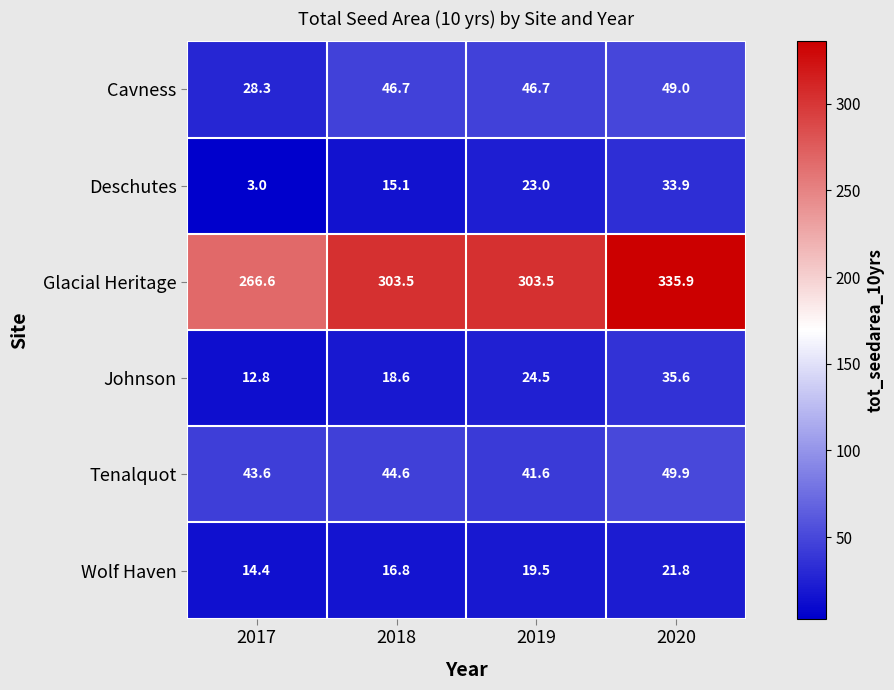

Read the Deschutes value at 2020.

33.9